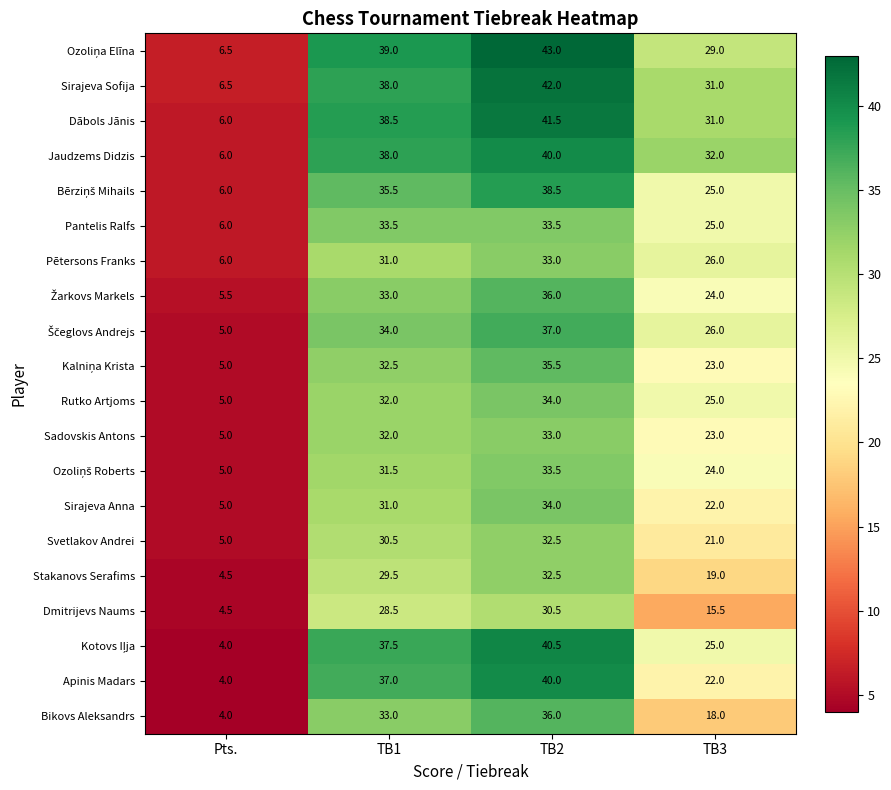

What value does the Dmitrijevs Naums series have at TB1?

28.5